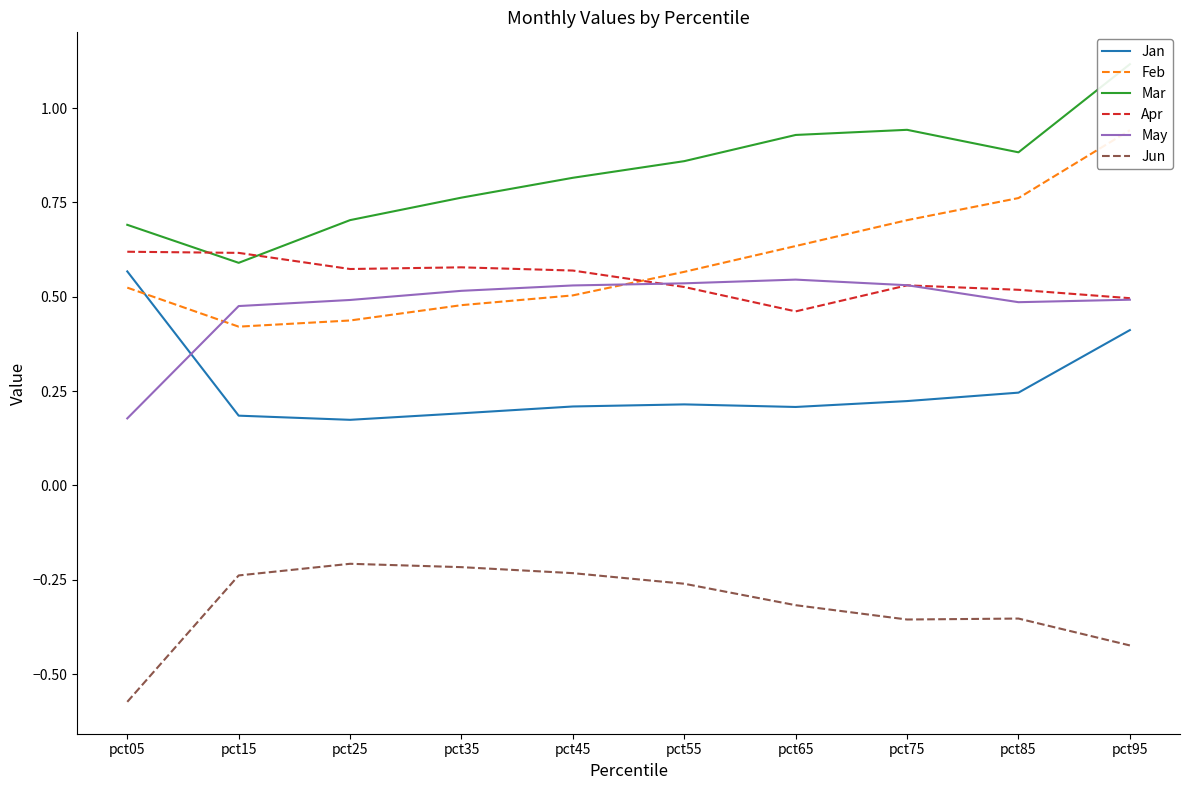

Is this an area chart (filled region under the line)?

No